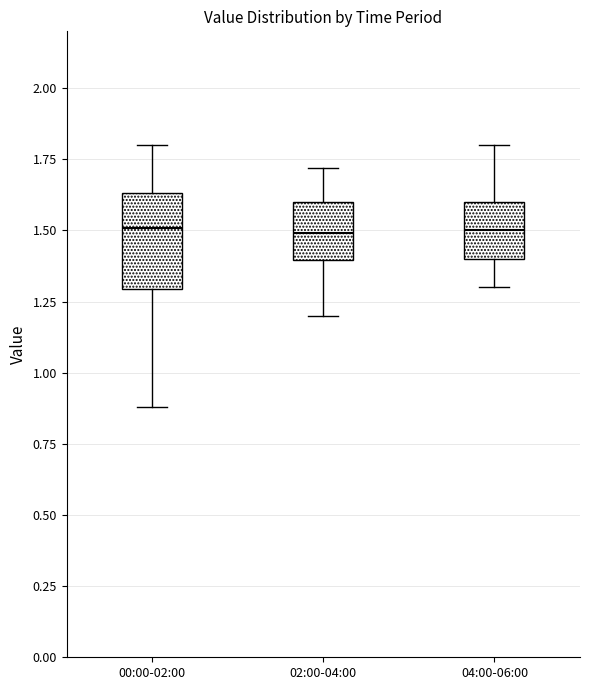

Where does the upper whisker of the box for 04:00-06:00 end on the y-axis? The values are not printed on the chart, so give them approximately, as read against the axis.

1.80